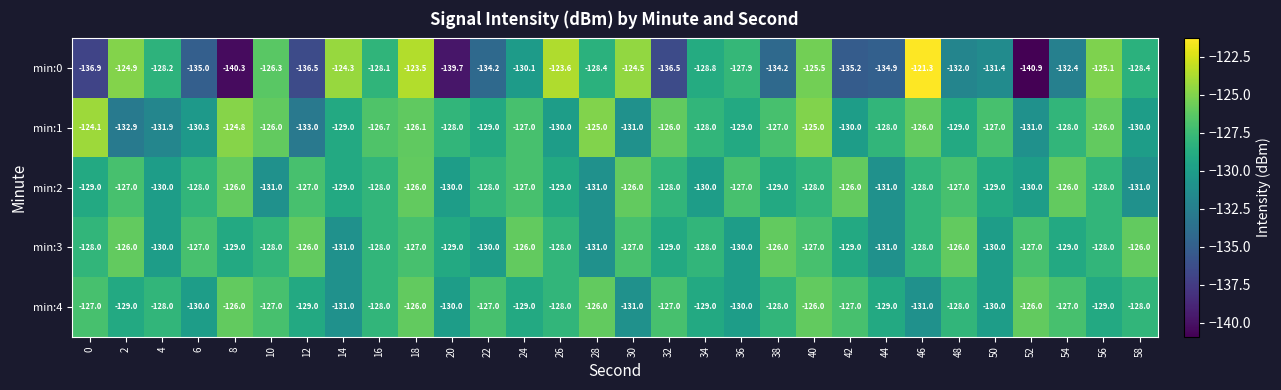

What is the difference between the highest and lowest values at 54?

6.4